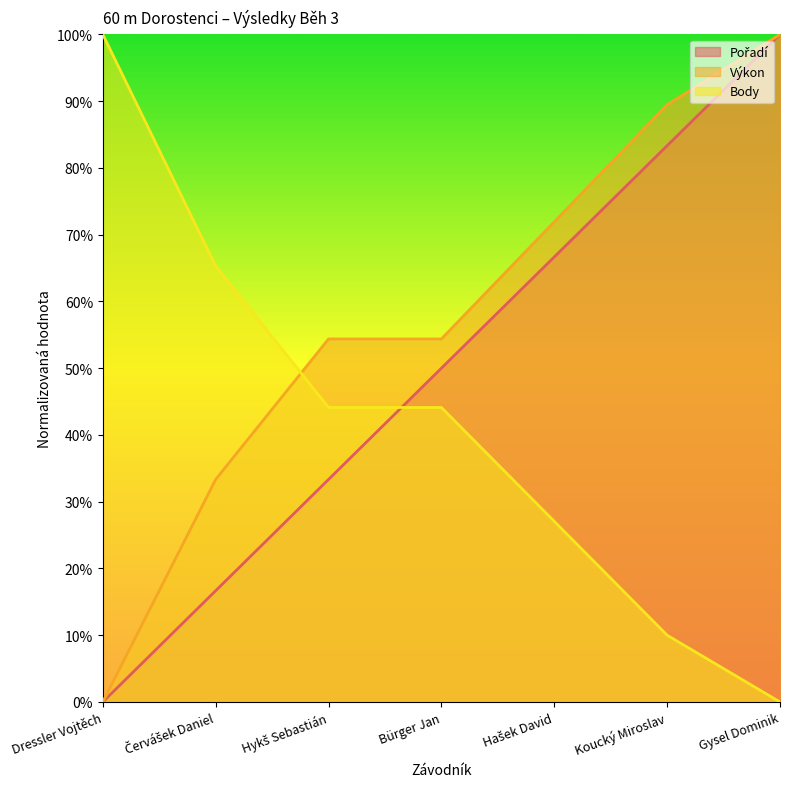

What is the label of the 2nd point from the left?

Červášek Daniel